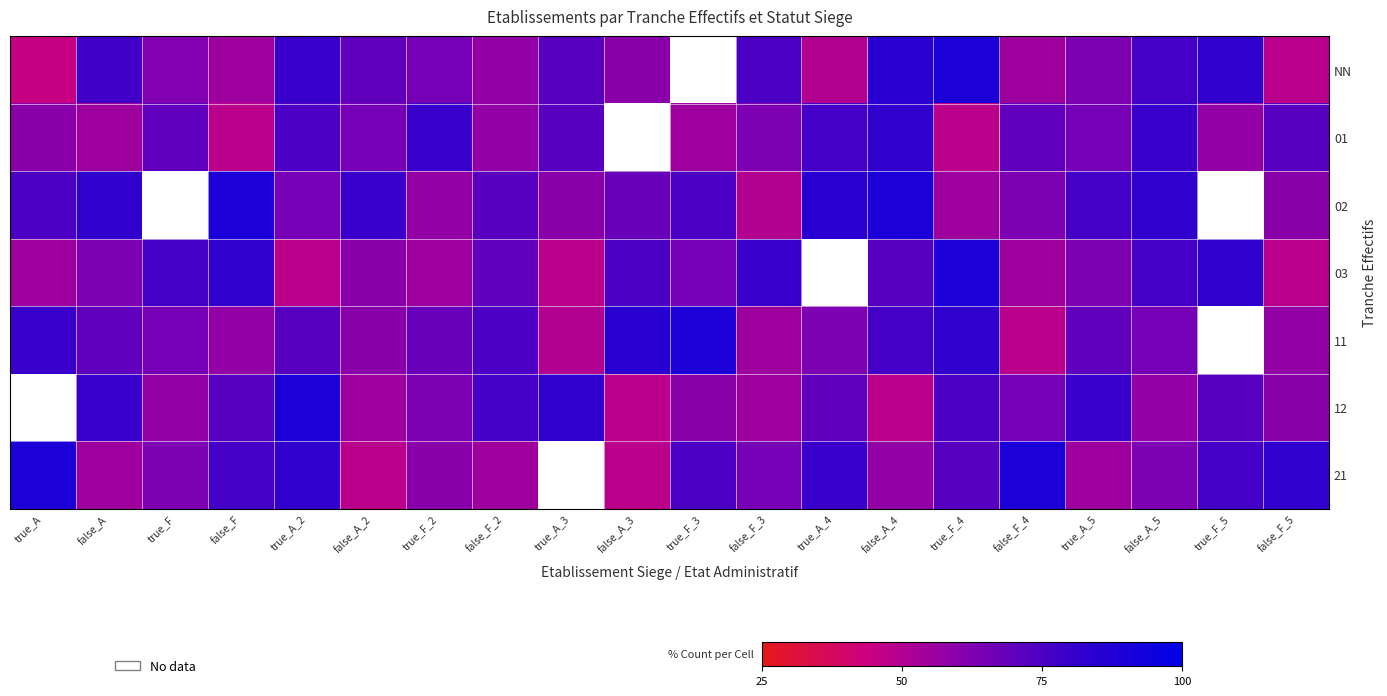

At how many categories does at least one series exceed 50?

20